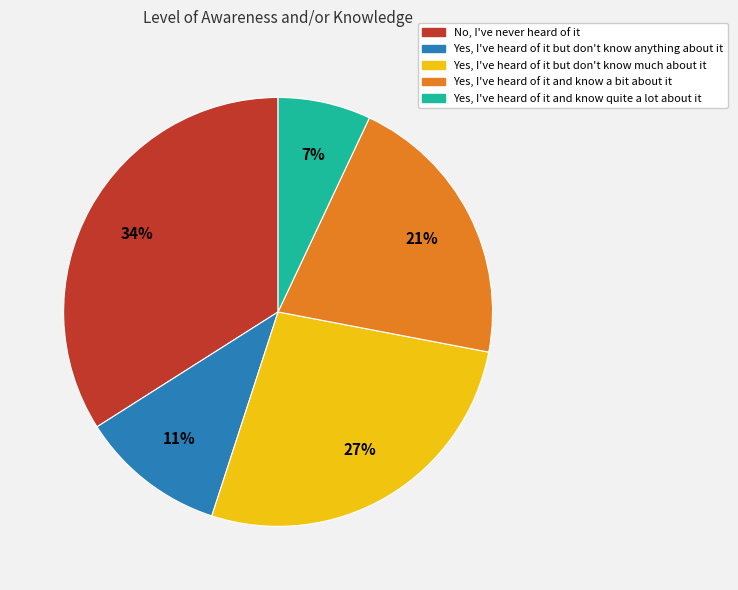

To the nearest percent, what percentage of the pie is Yes, I've heard of it but don't know anything about it?

11%